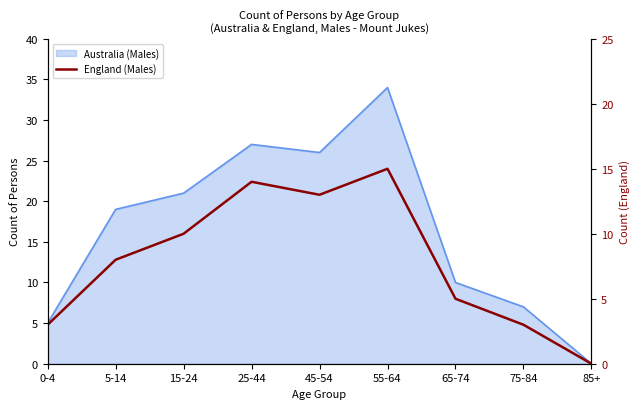

What is the label of the 8th point from the right?

5-14